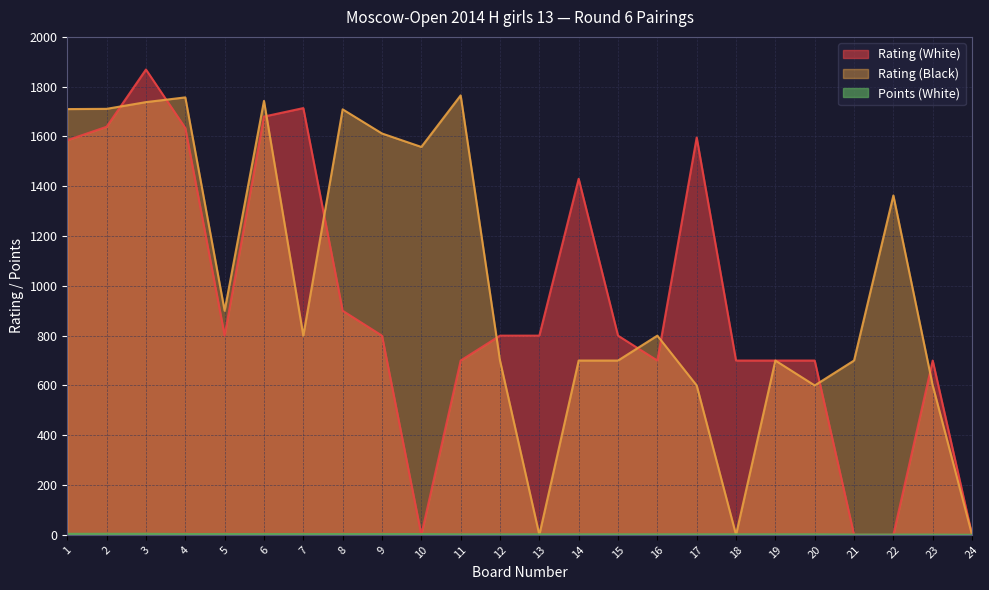

True or false: Rating (Black) and Rating (White) intersect in this chart.

True